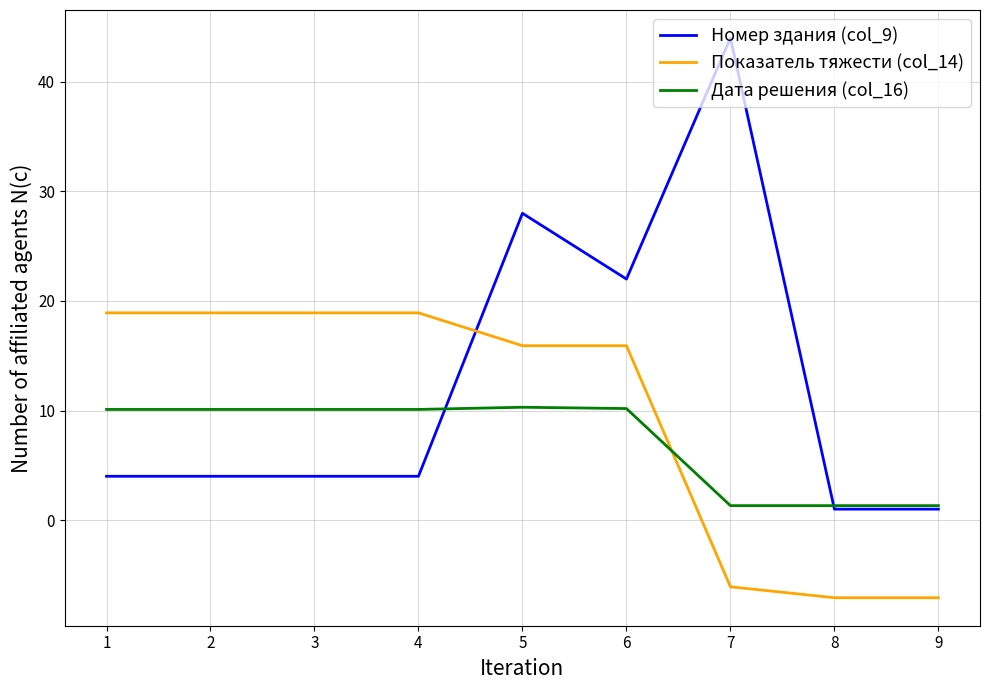

What are all the series names shown in the legend?

Номер здания (col_9), Показатель тяжести (col_14), Дата решения (col_16)